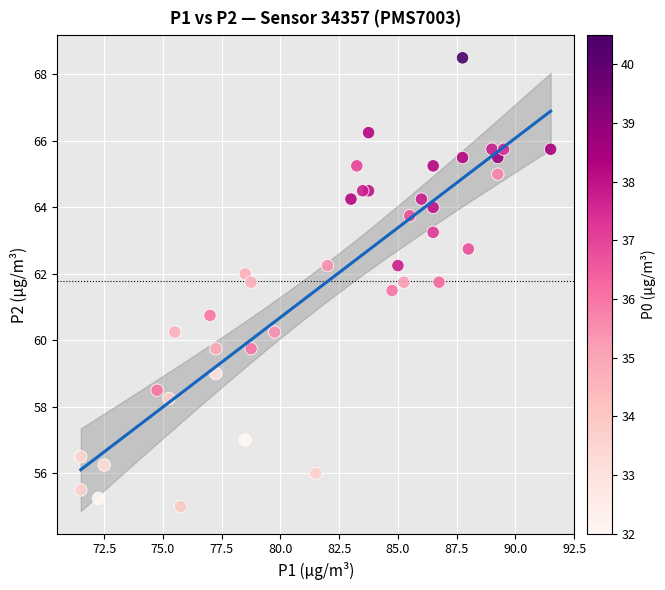

What Y value in the scatter plot is closest to 61?

60.8